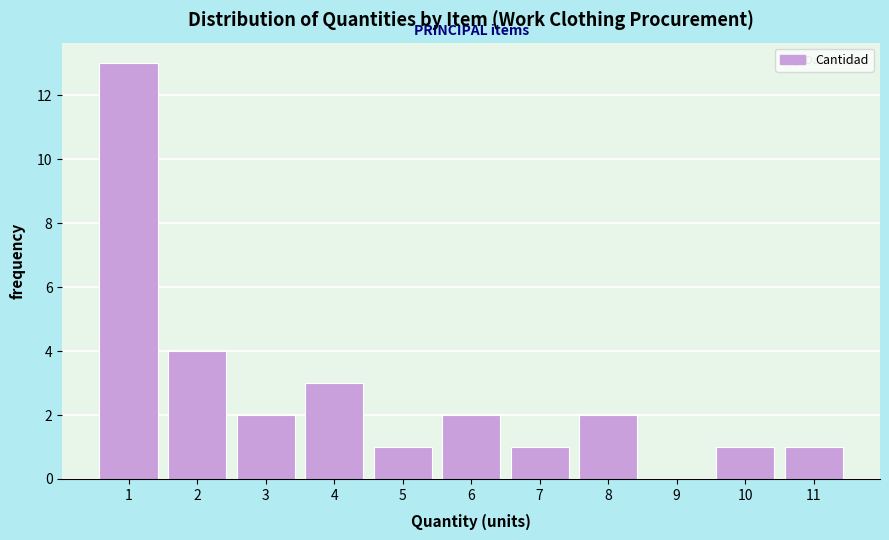

Reading left to right, list all the values displayed in this chart.

1=13	2=4	3=2	4=3	5=1	6=2	7=1	8=2	9=0	10=1	11=1